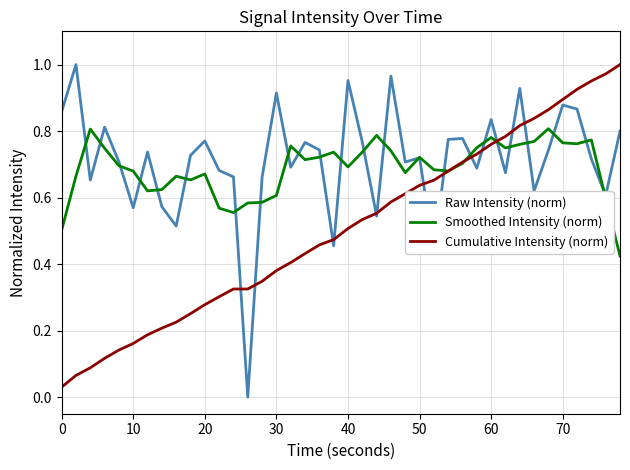

The Smoothed Intensity (norm) series shows 1.0 at 60. True or false?

False